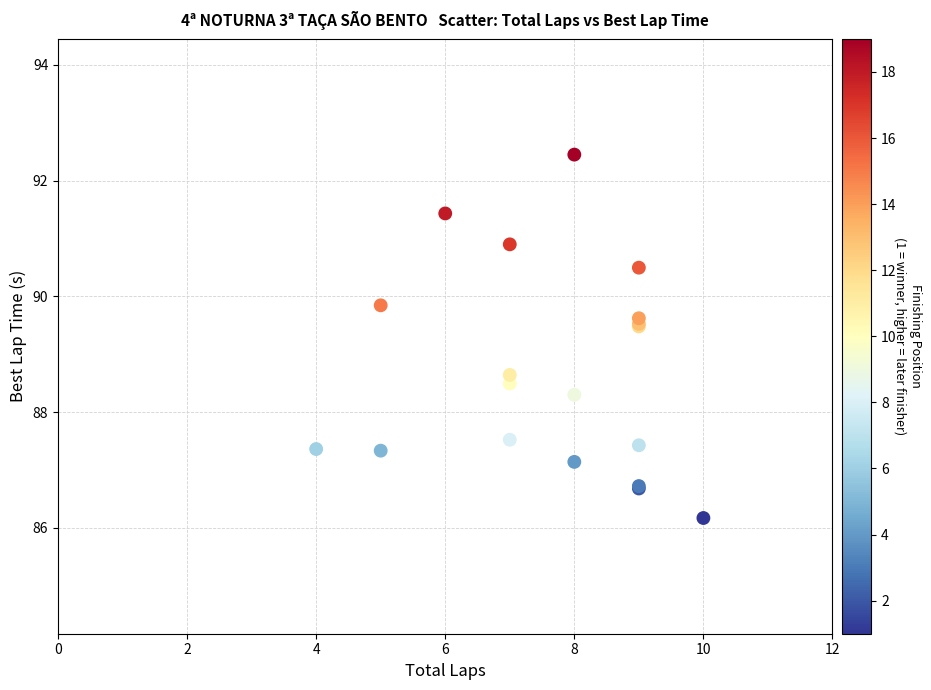

What Y value in the scatter plot is closest to 89?

88.6